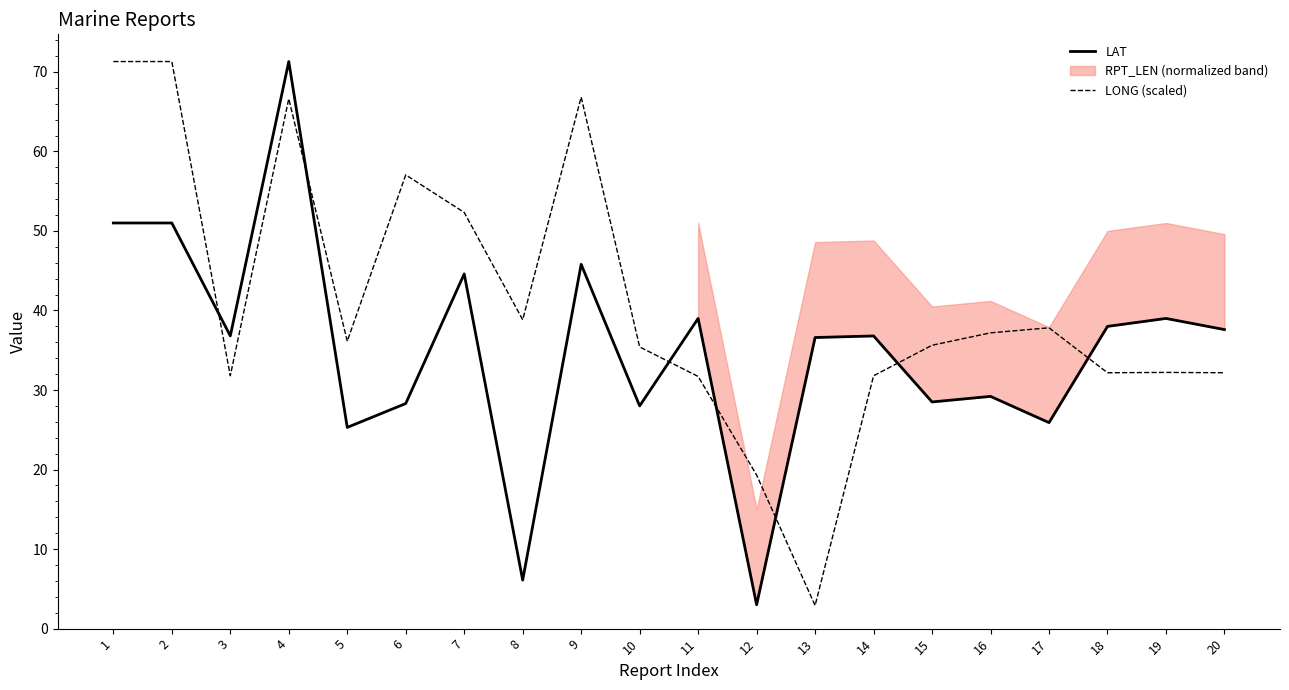

Rank the series at 20 from lowest to highest value.

LONG (scaled), LAT